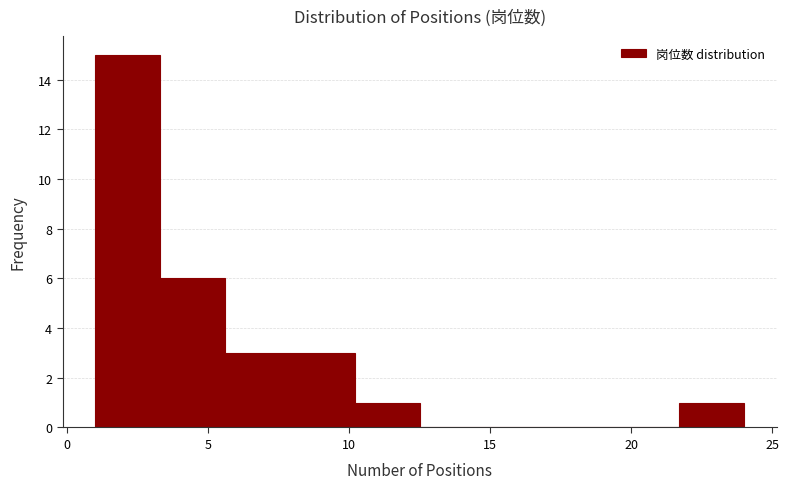

Which range on the x-axis has the tallest bar?

1.0 to 3.3